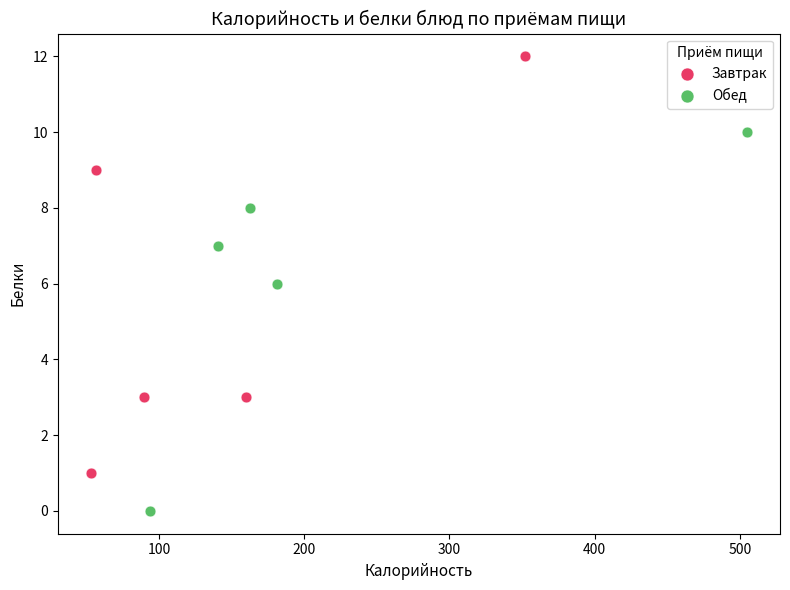

Which series contains the highest Y value?

Завтрак